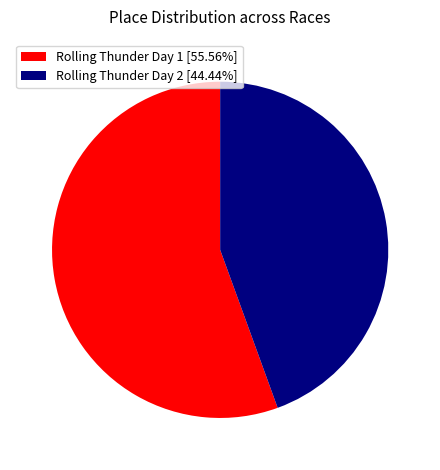

Is there a majority slice in this chart?

Yes